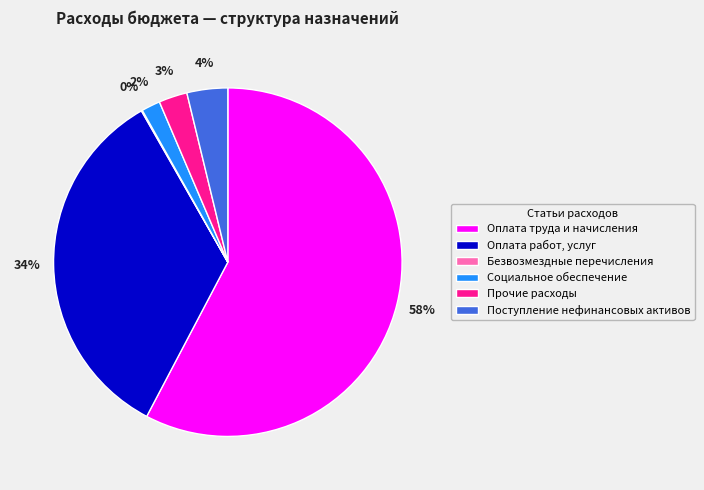

To the nearest percent, what is the average slice percentage?

17%